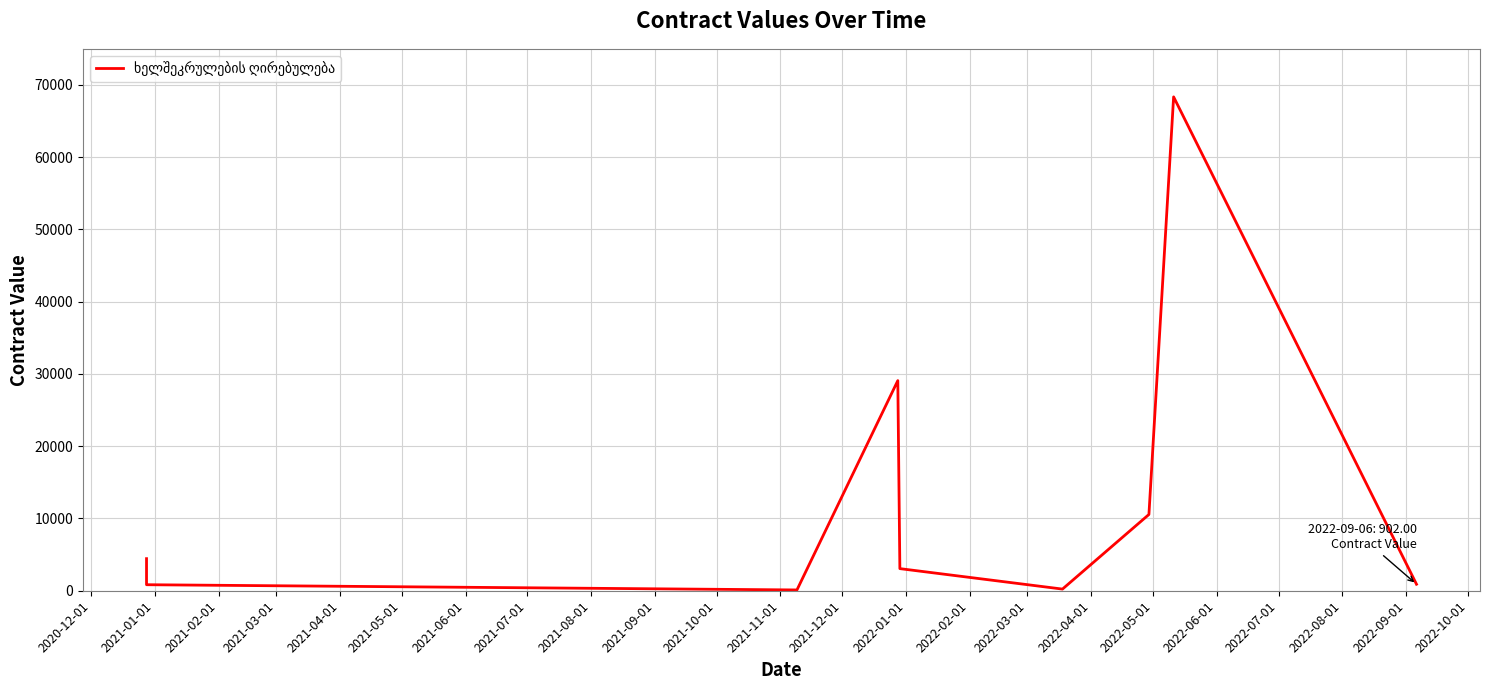

What is the value of the 8th point from the left?

68350.5